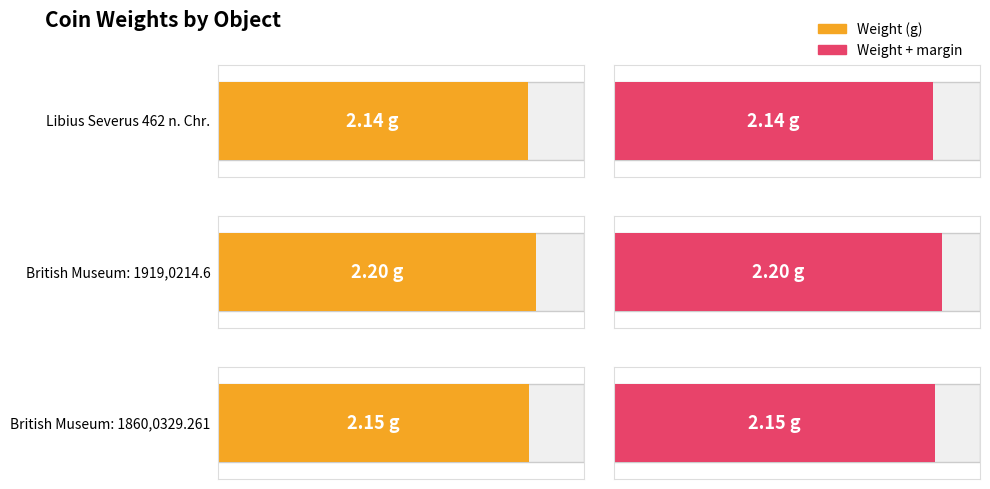

What is the label of the 1st bar from the left?

Libius Severus 462 n. Chr.